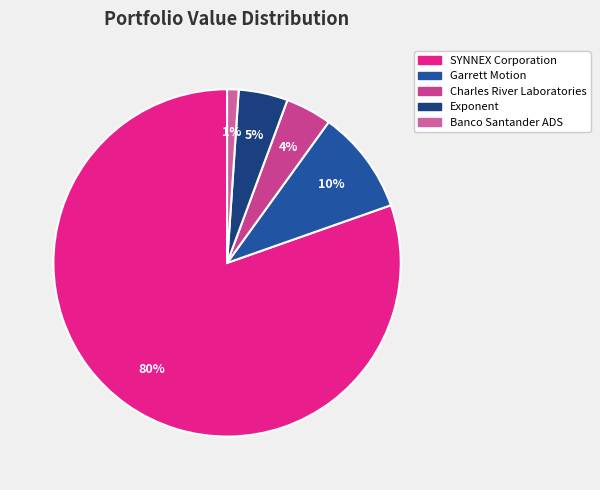

Is it true that Charles River Laboratories is 4% of the pie?

True